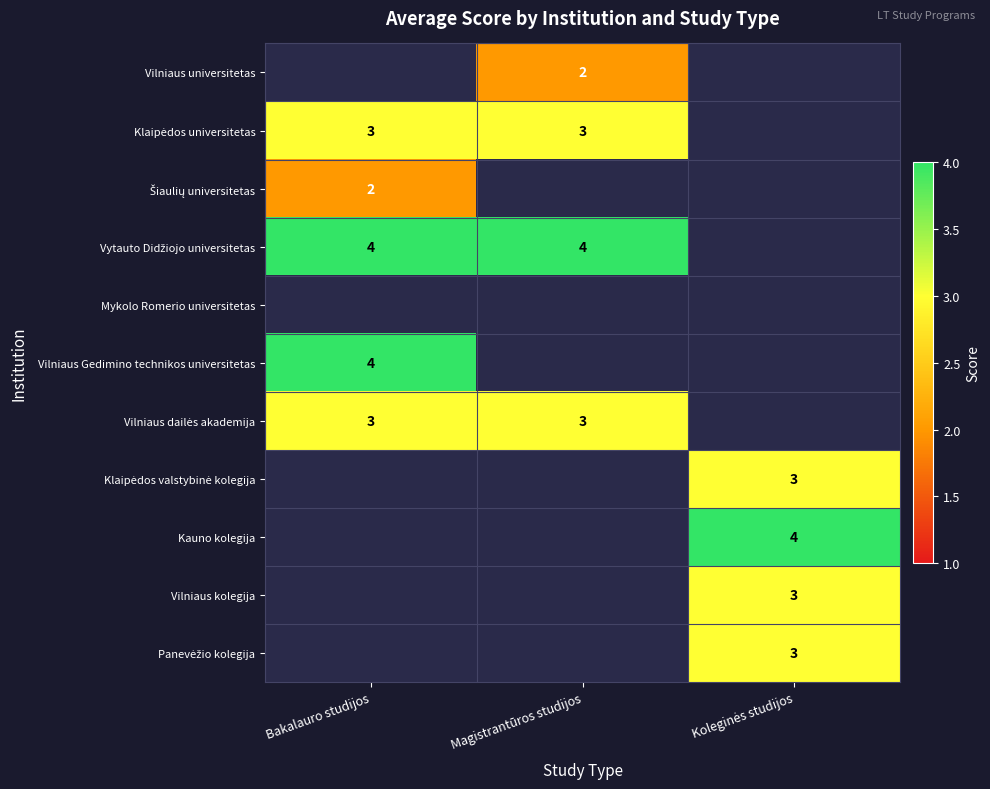

Is it true that Vilniaus universitetas equals 3 at Magistrantūros studijos?

False